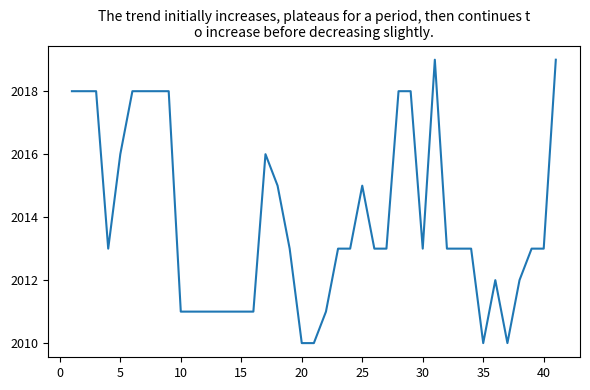

What is the maximum value shown in the chart?

2019